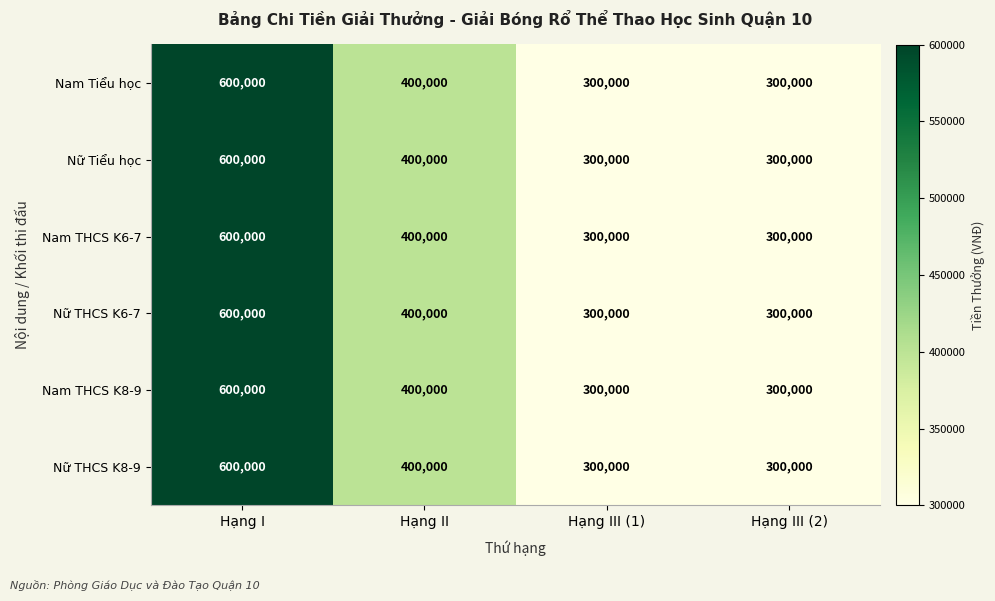

Reading left to right, list all the values displayed in this chart.

Nam Tiểu học: 600000	400000	300000	300000
Nữ Tiểu học: 600000	400000	300000	300000
Nam THCS K6-7: 600000	400000	300000	300000
Nữ THCS K6-7: 600000	400000	300000	300000
Nam THCS K8-9: 600000	400000	300000	300000
Nữ THCS K8-9: 600000	400000	300000	300000